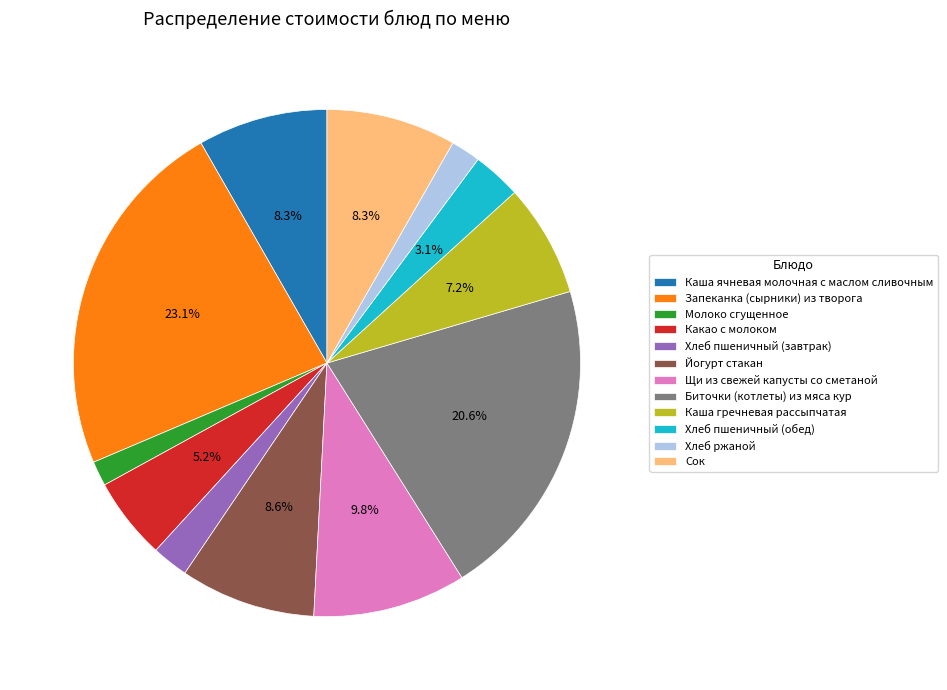

Combined, do Какао с молоком and Каша ячневая молочная с маслом сливочным account for over 50%?

No